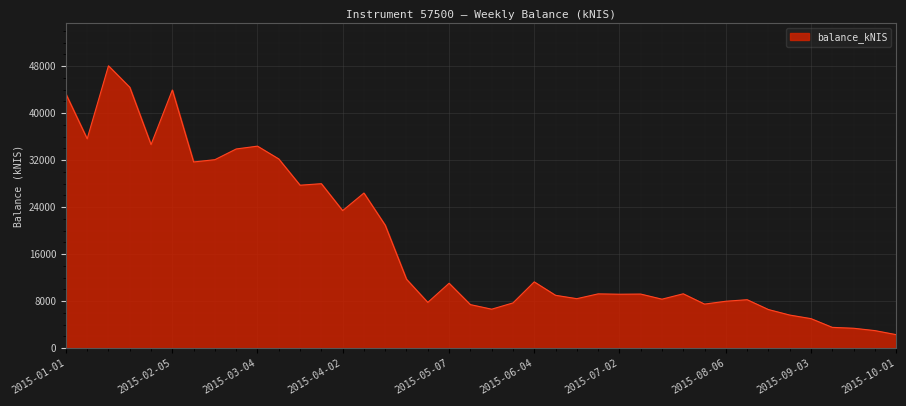

What is the difference between the maximum and minimum values?

45735.5